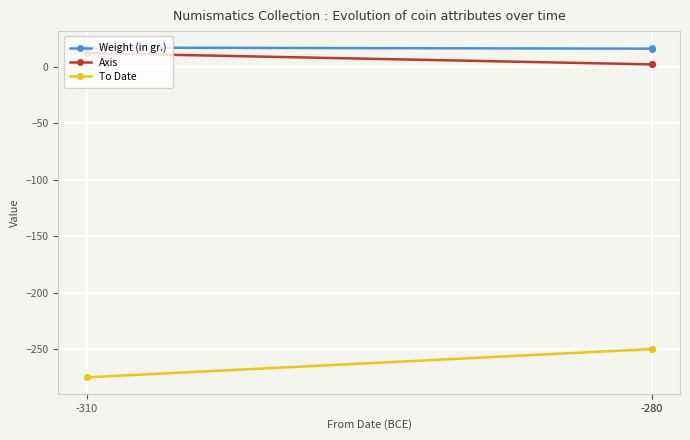

Which series has the widest spread of values?

To Date